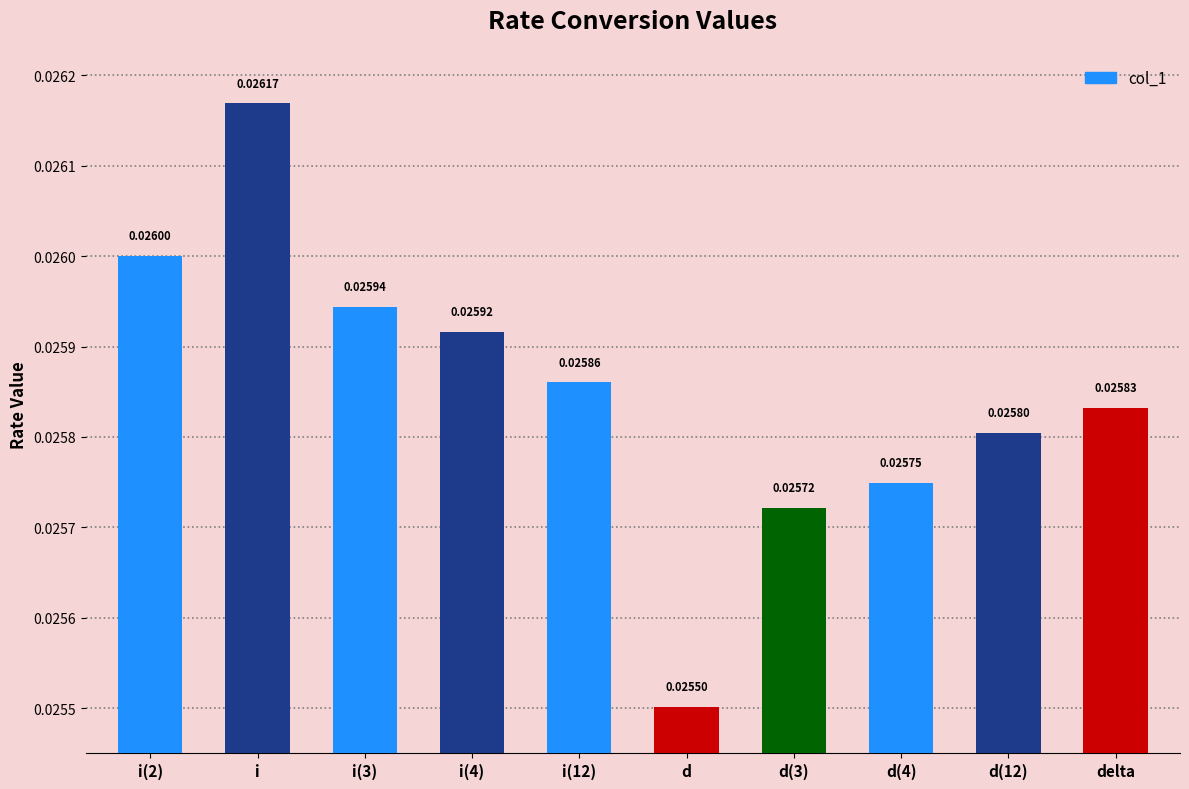

Where is the data nearest to the value 0?

d